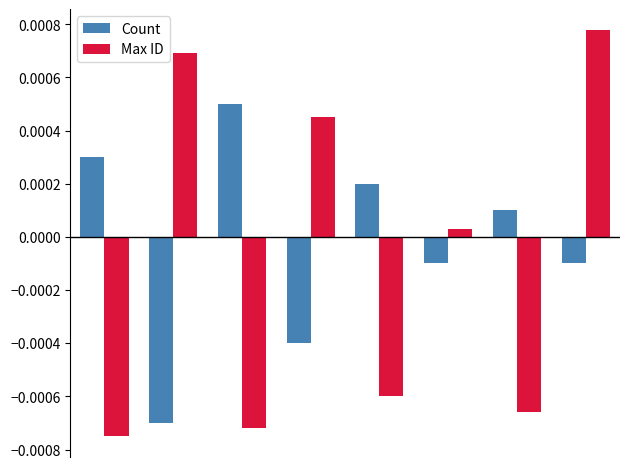

How many data points does each series have?

8